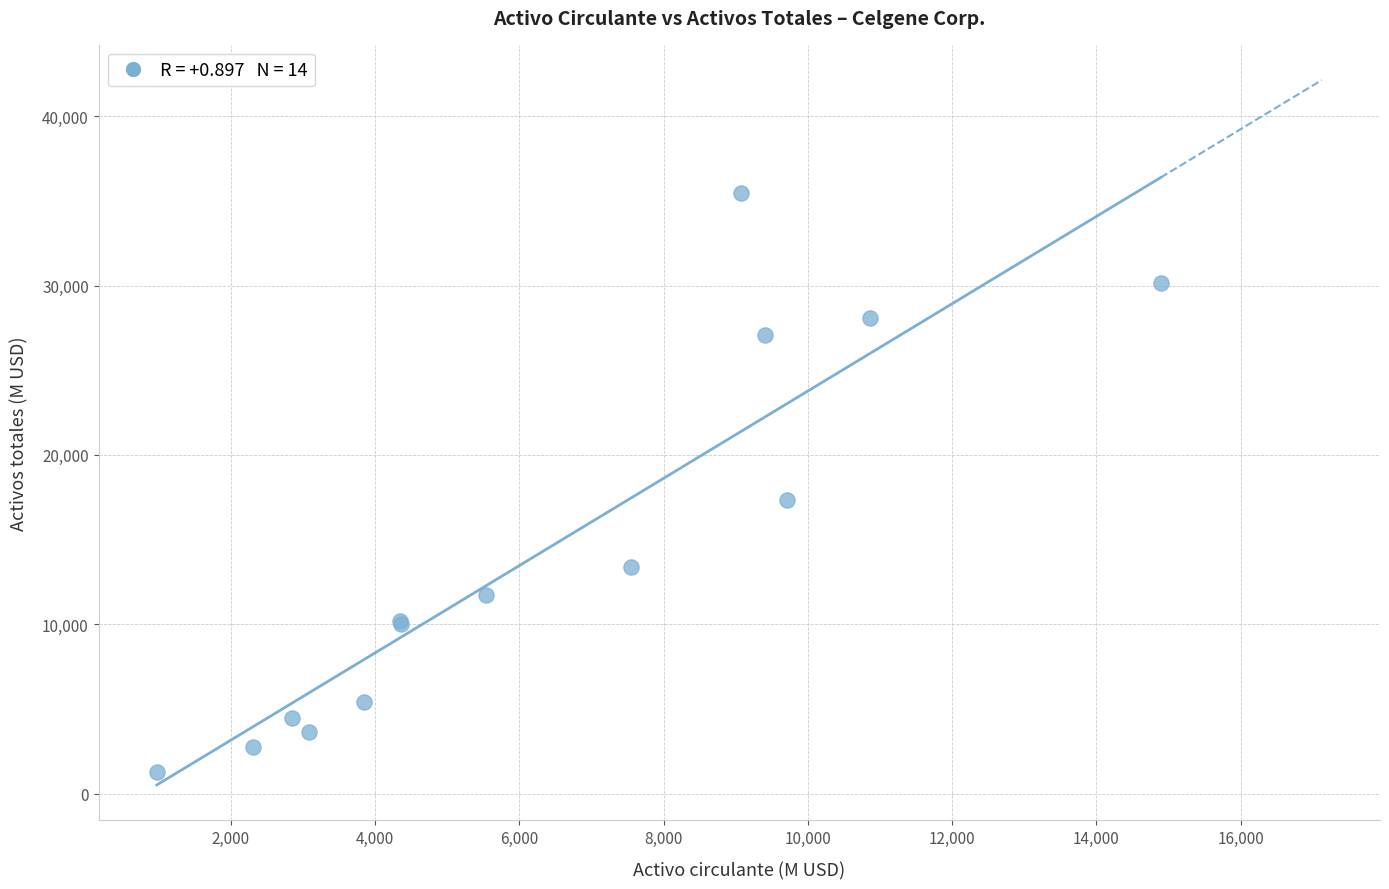

What Y value in the scatter plot is closest to 18363?

17340